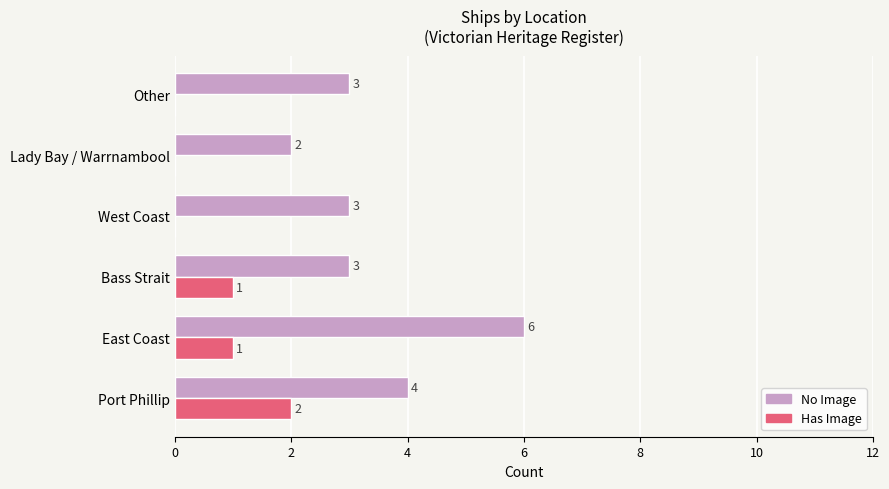

Is it true that Has Image equals 1 at Other?

False